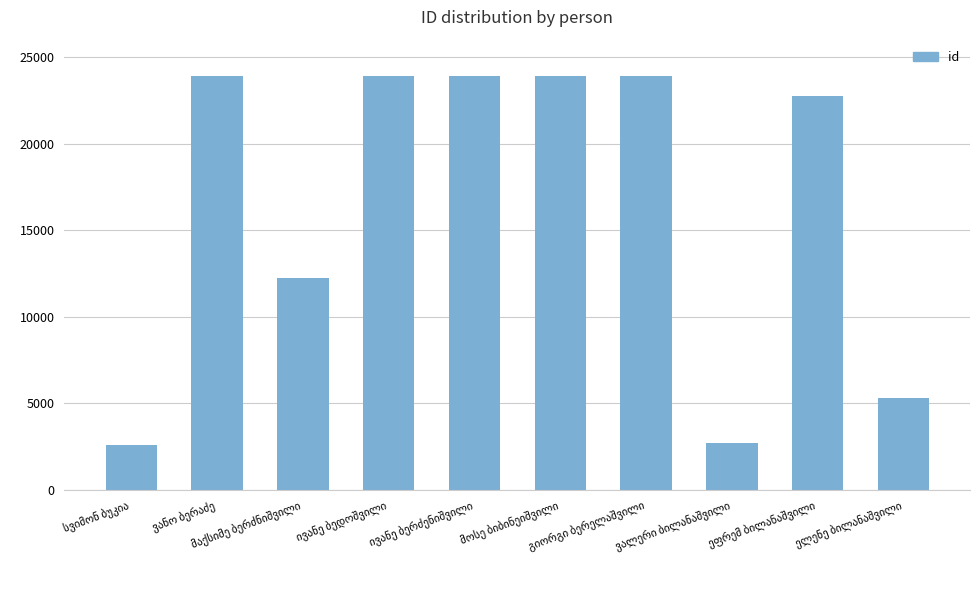

What is the greatest value displayed?

23883